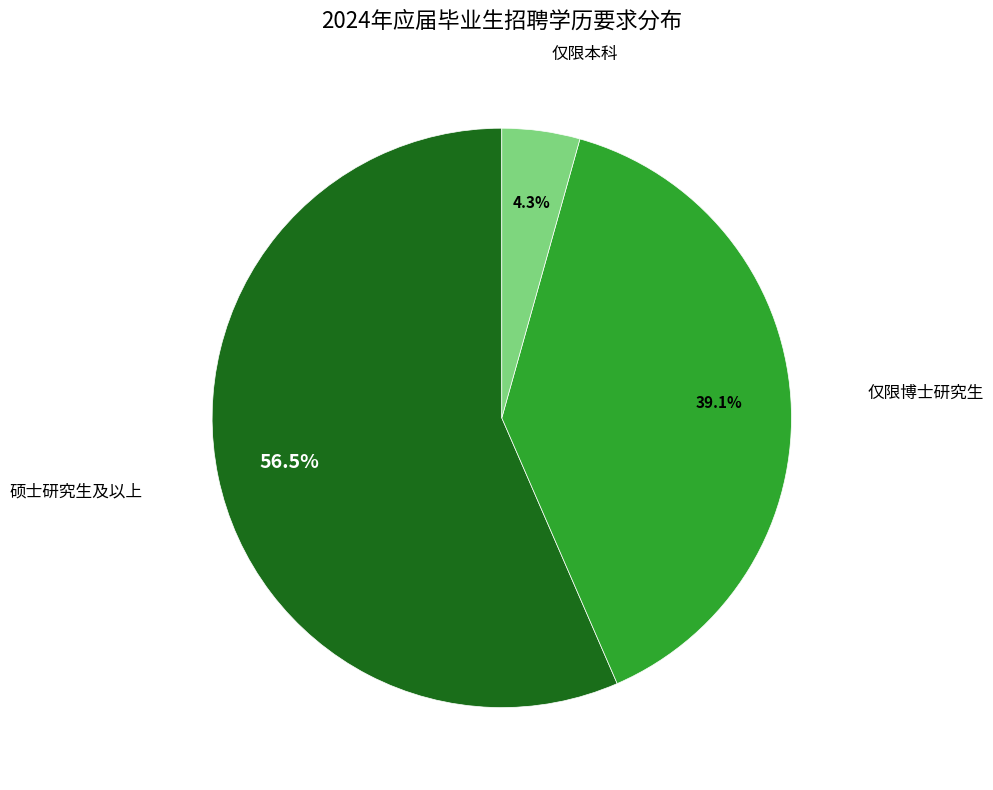

Is there a majority slice in this chart?

Yes